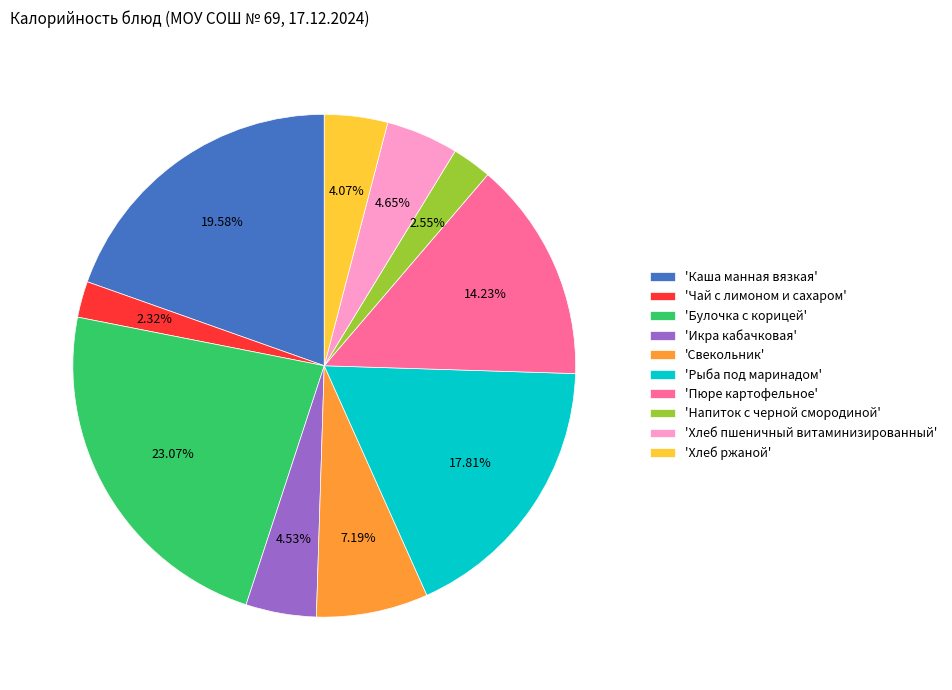

Is there a majority slice in this chart?

No